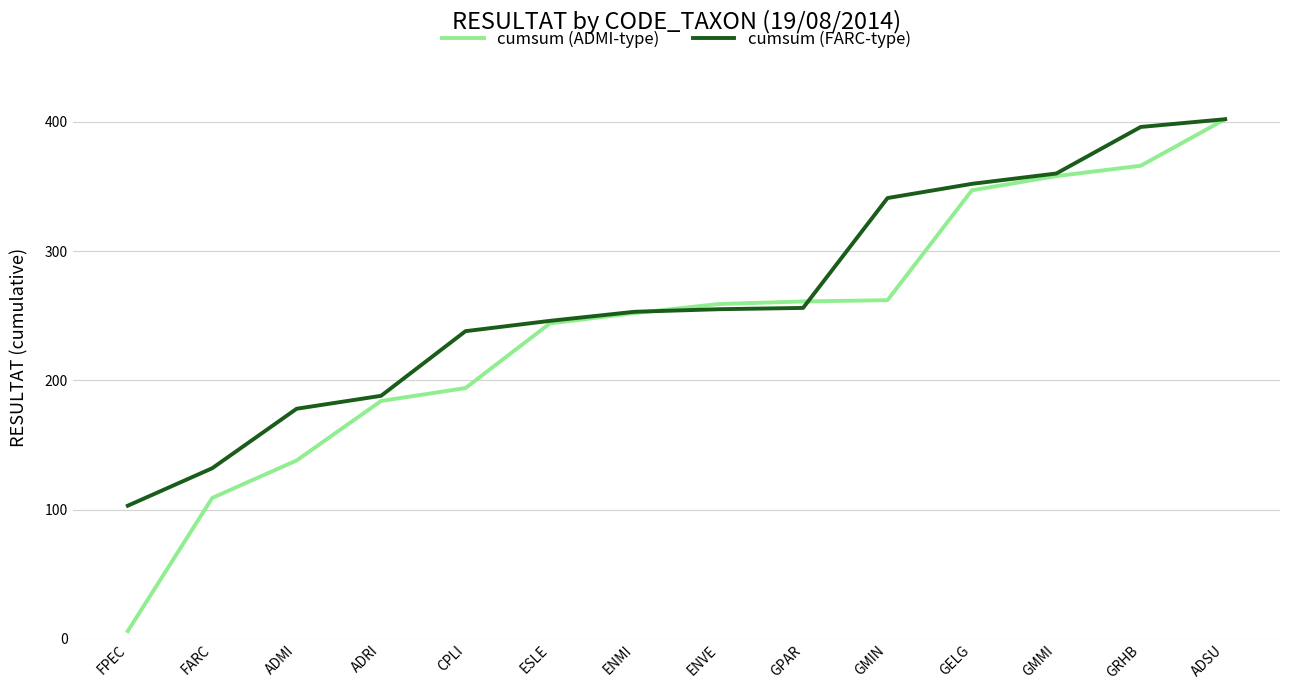

What value does the cumsum (FARC-type) series have at GMIN?

341